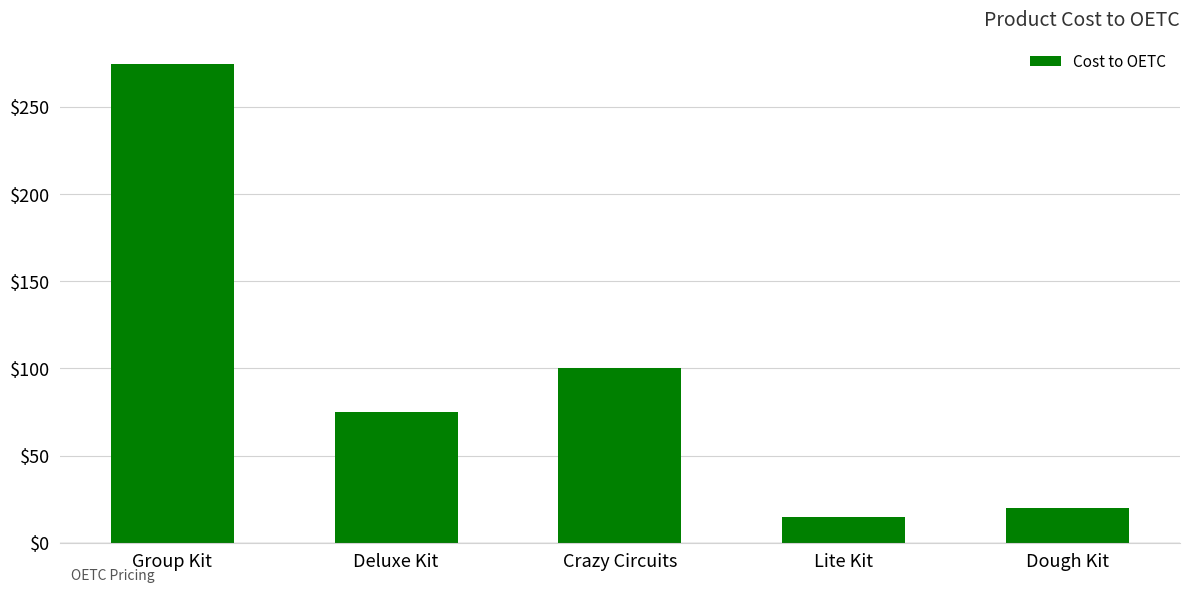

How many bars are there in total?

5